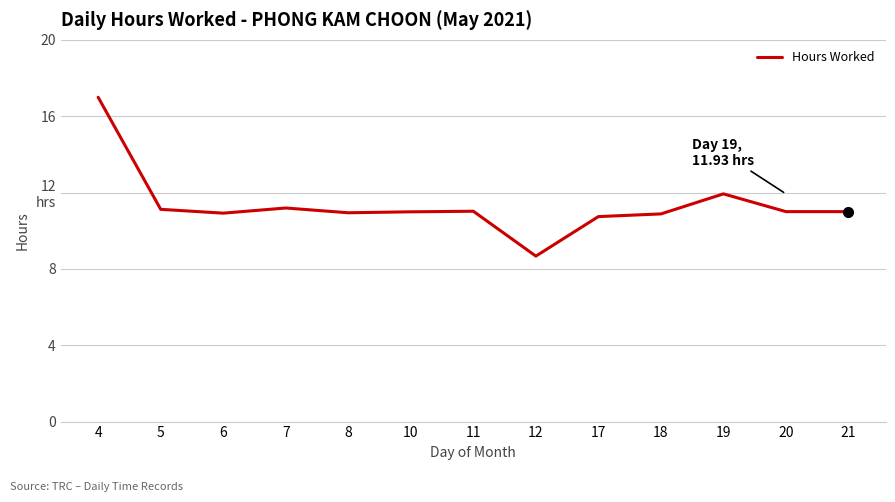

Does the chart display data point markers on the line(s)?

No